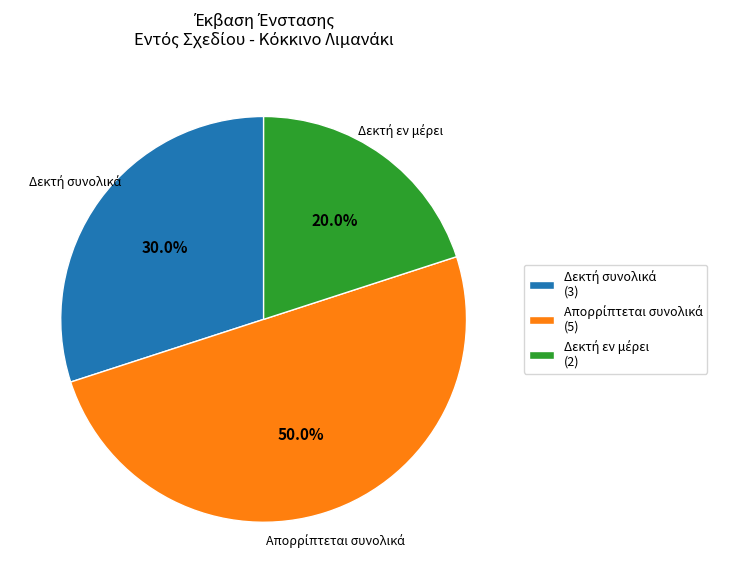

Count the number of slices in the pie.

3